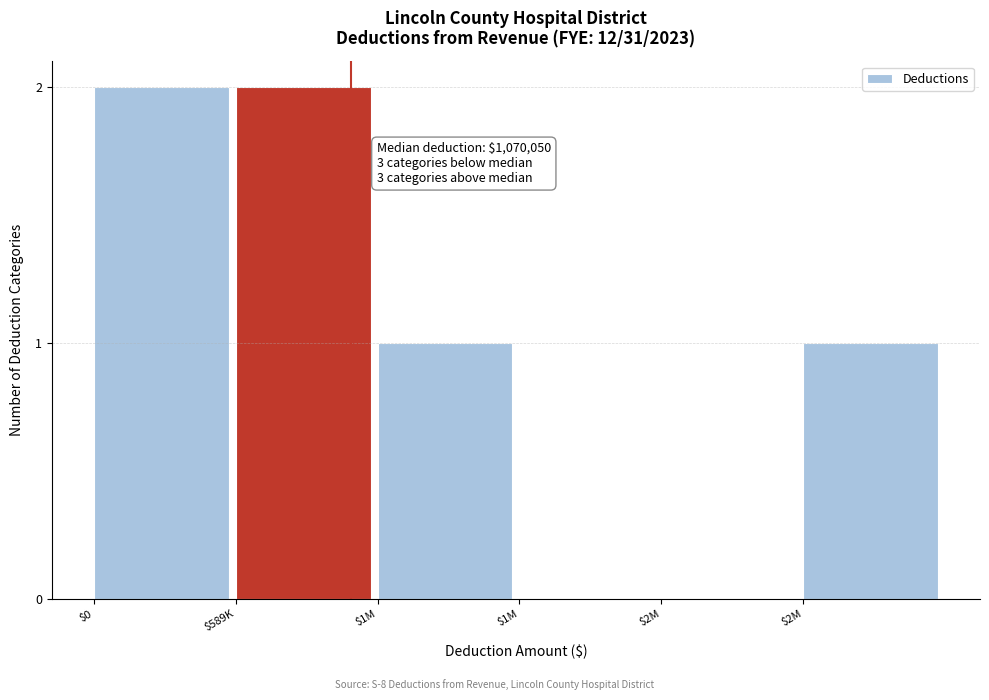

How many series are shown in this chart?

1